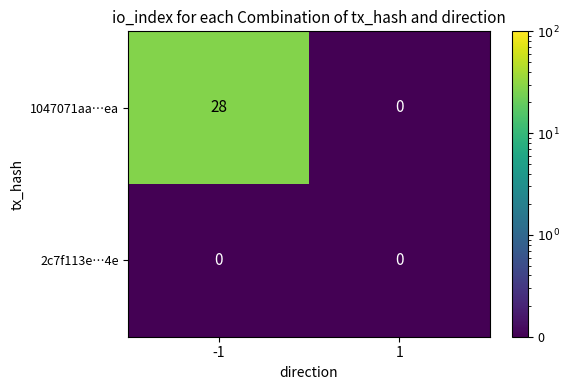

Which series changed the most between -1 and 1?

1047071aa…ea